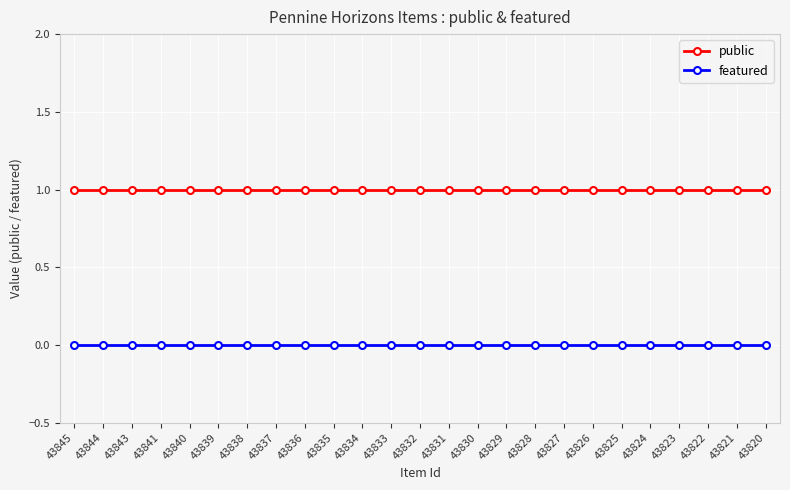

How many lines are shown in the chart?

2